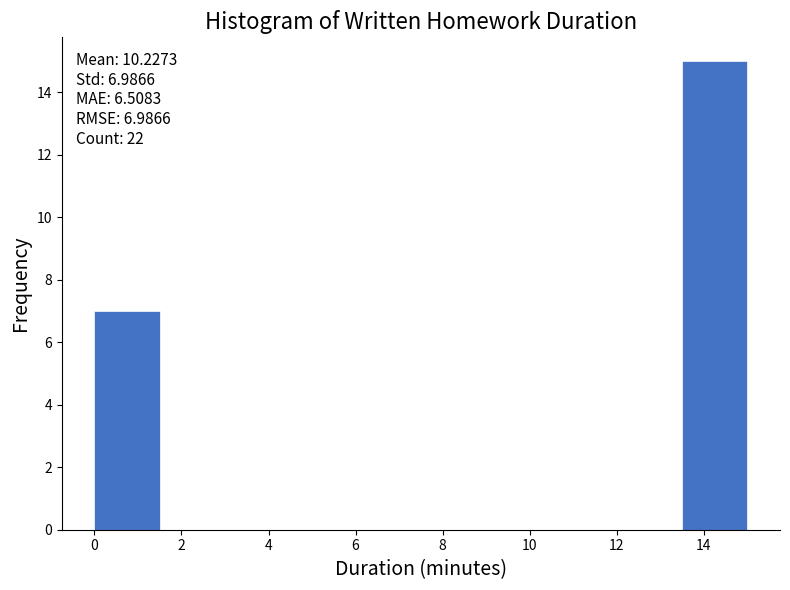

Over which range of the x-axis is the bar tallest?

13.5 to 15.0